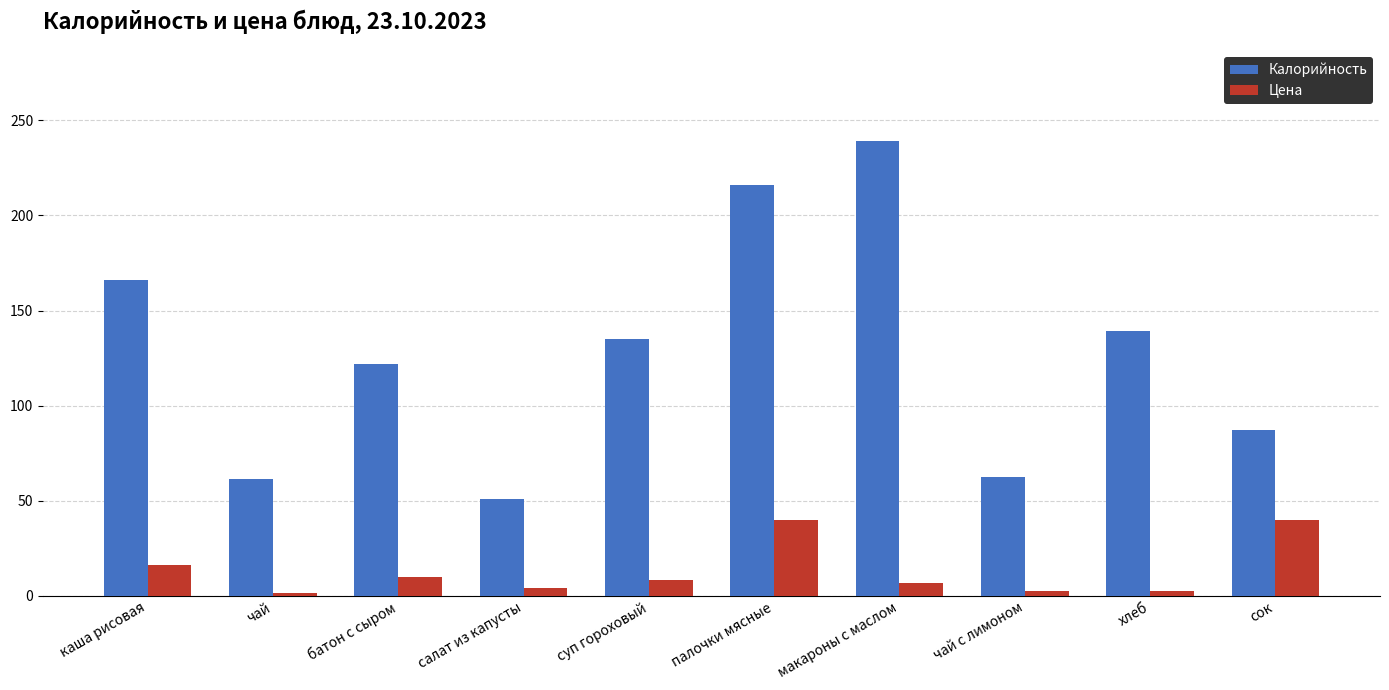

What value does the Калорийность series have at батон с сыром?

122.0